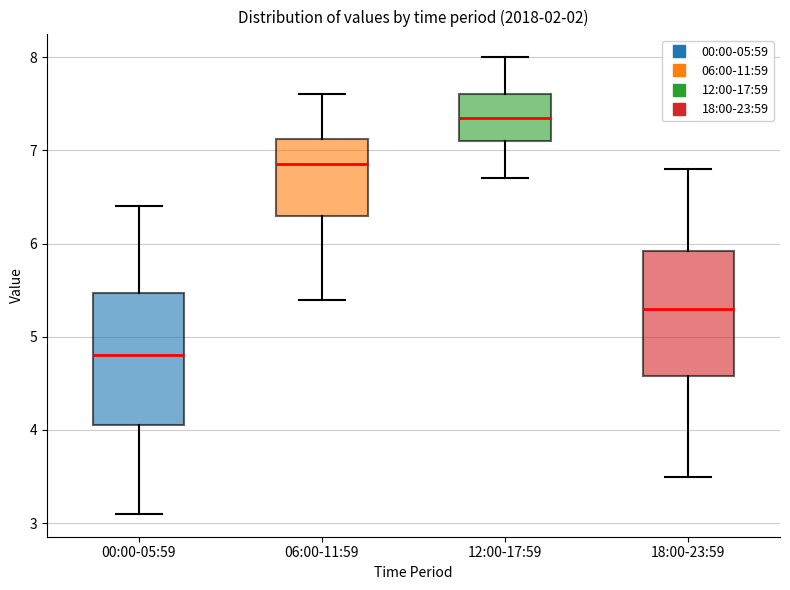

Which box's median line is the highest?

12:00-17:59